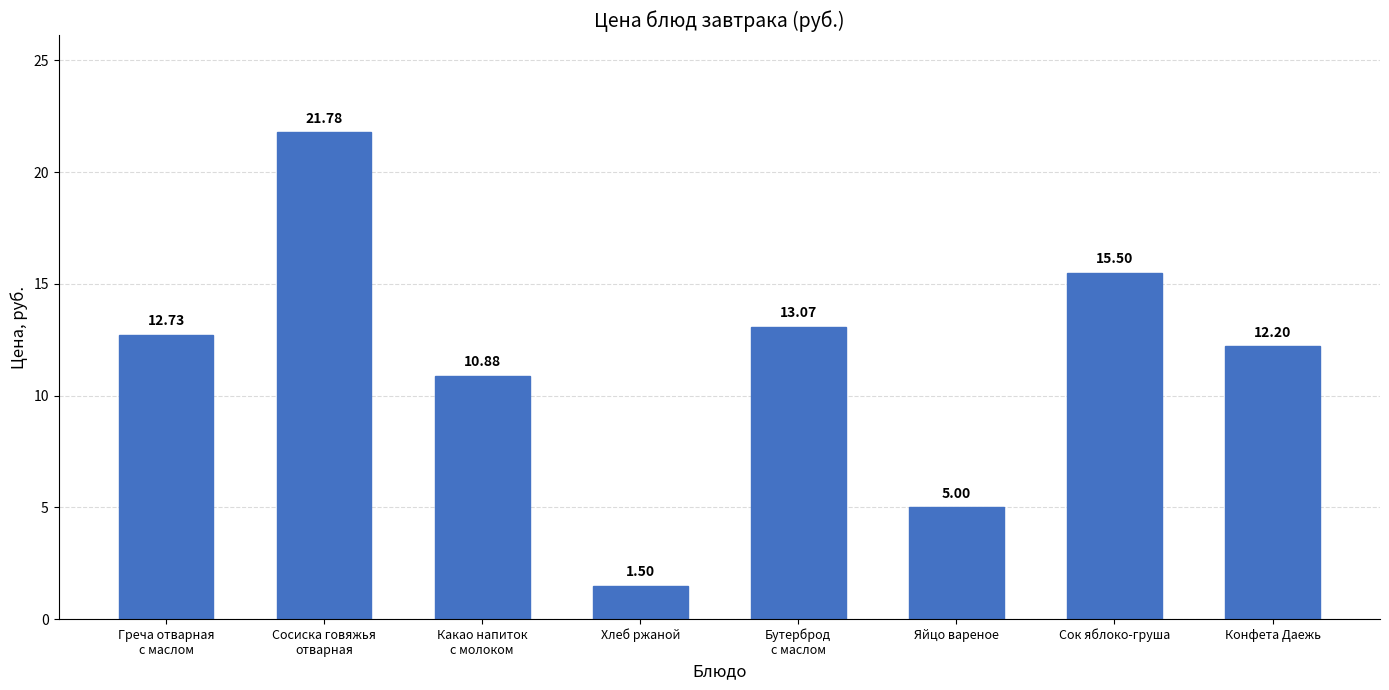

What is the change in value from Сосиска говяжья
отварная to Конфета Даежь?

-9.6